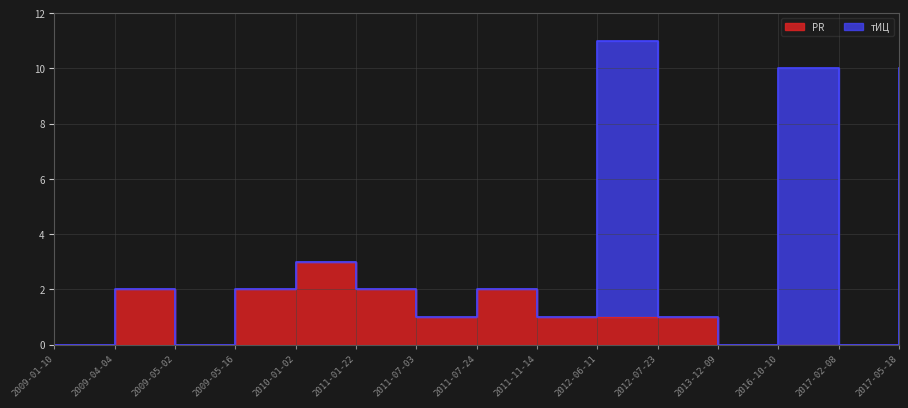

What is the value of the 2nd point from the left?

2